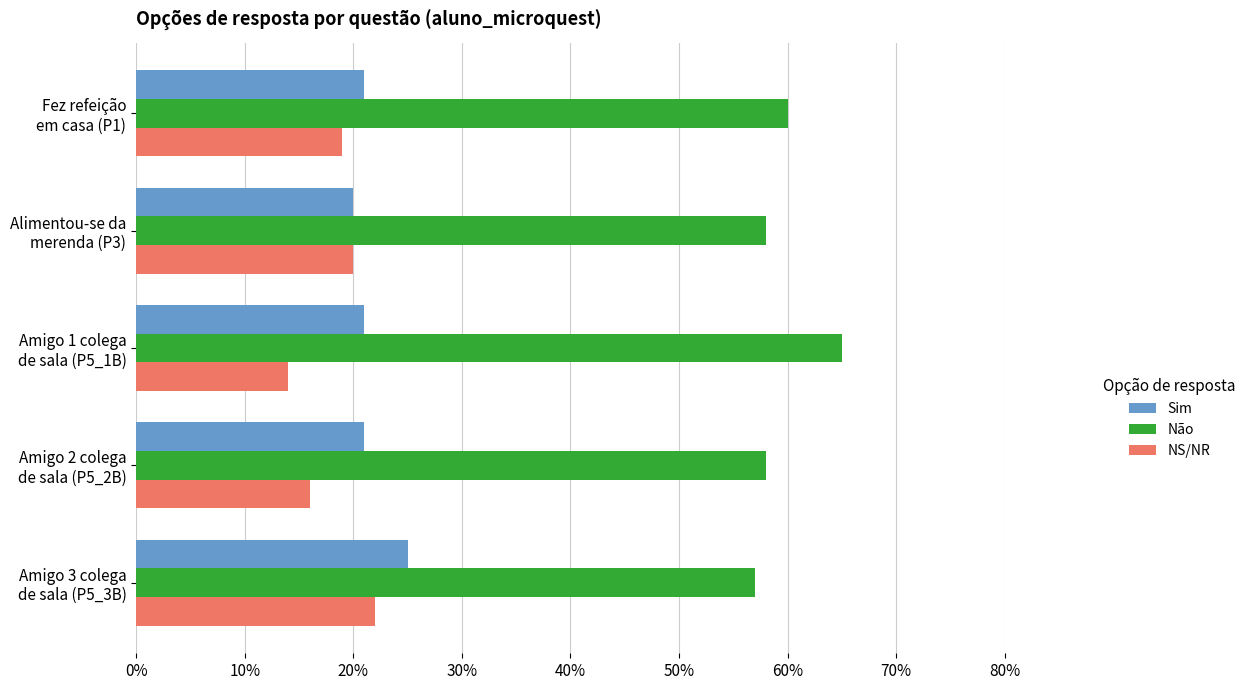

What is the sum of all Sim values?

108